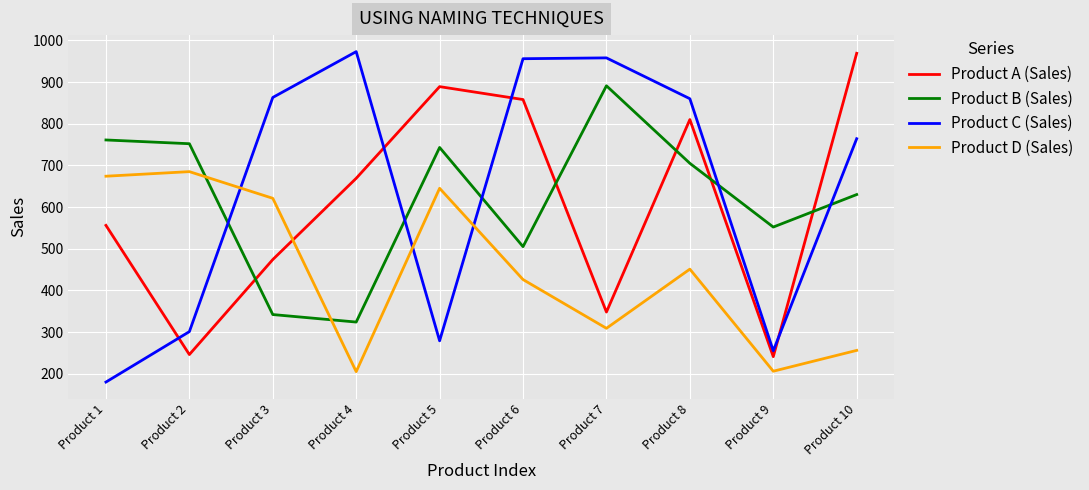

True or false: Product D (Sales) and Product A (Sales) cross at least once.

True